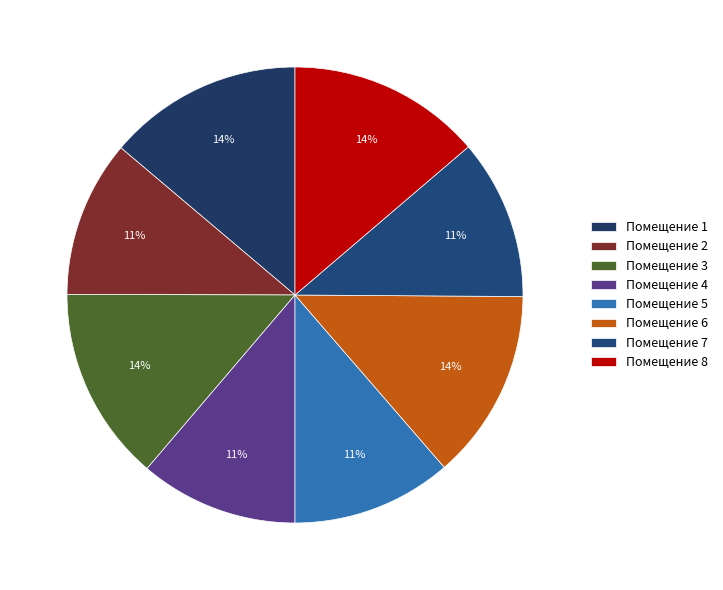

Which category has the smallest portion of the pie?

2